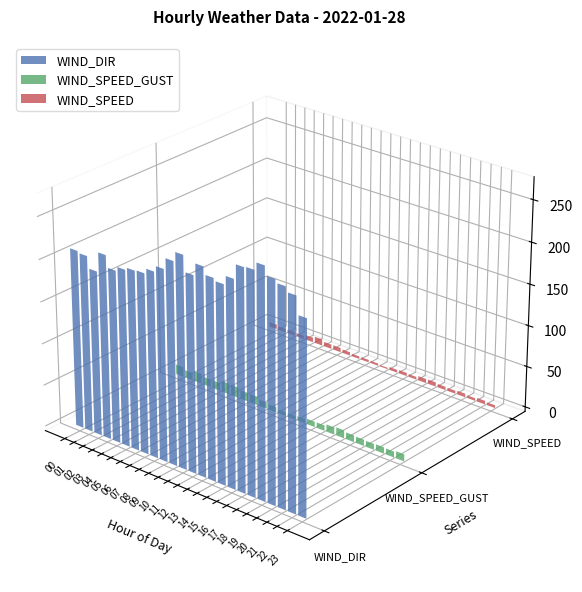

Read the WIND_SPEED value at 21.

3.2